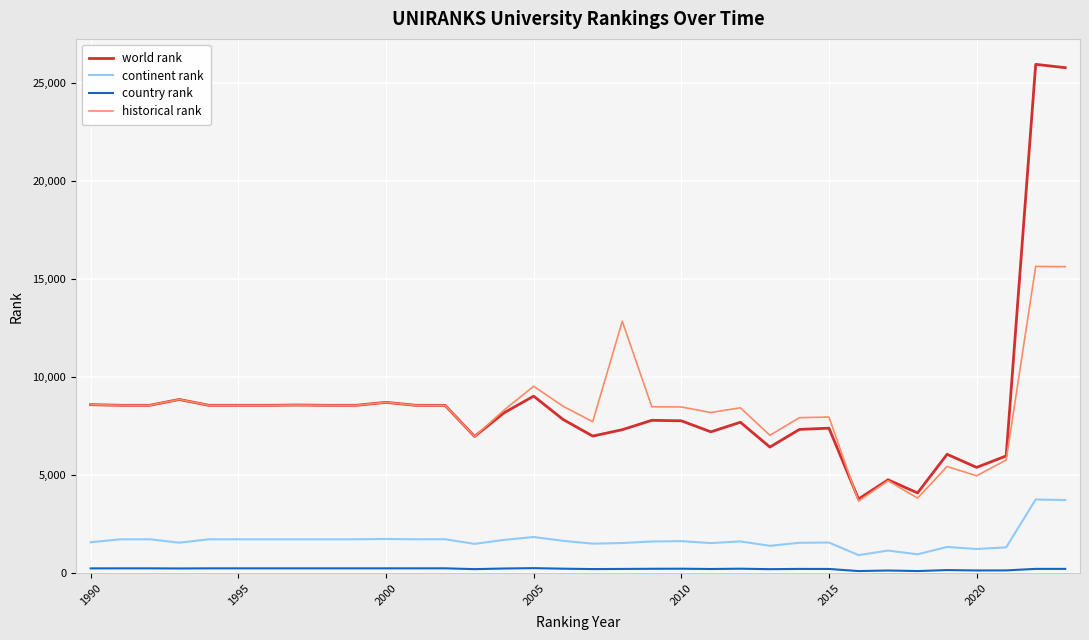

Which series has the largest range (max minus min)?

world rank